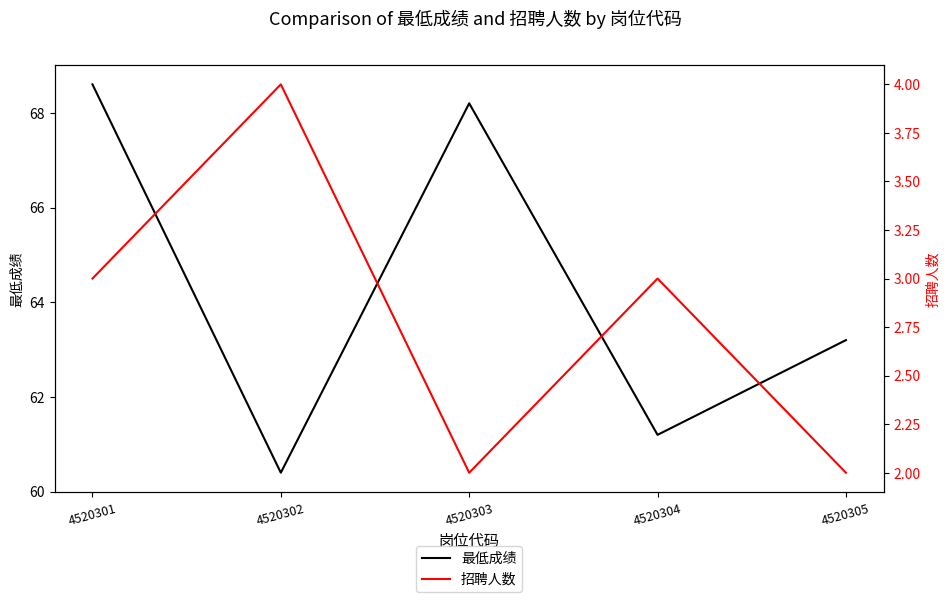

Reading left to right, list all the values displayed in this chart.

最低成绩: 4520301=68.6	4520302=60.4	4520303=68.2	4520304=61.2	4520305=63.2
招聘人数: 4520301=3.0	4520302=4.0	4520303=2.0	4520304=3.0	4520305=2.0